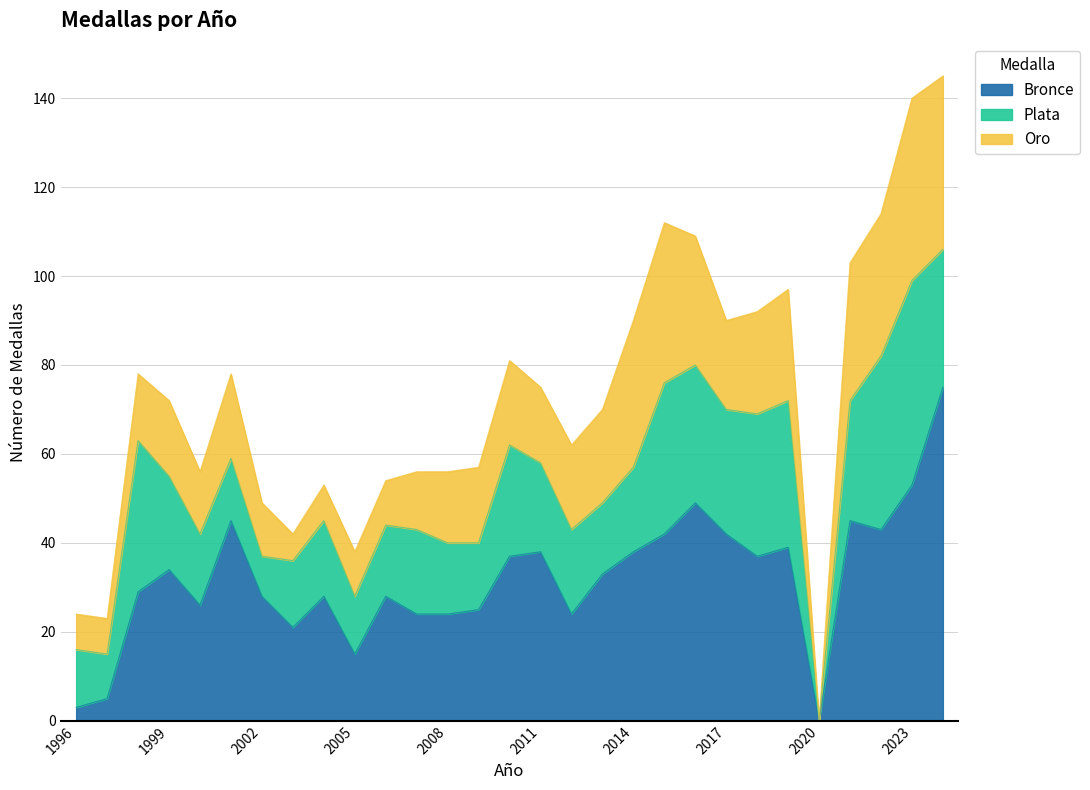

Rank the categories by Plata value from lowest to highest.

2020, 2002, 1997, 1996, 2005, 2001, 2003, 2009, 2000, 2006, 2008, 2013, 2004, 2007, 2012, 2014, 2011, 1999, 2010, 2021, 2017, 2016, 2024, 2018, 2019, 1998, 2015, 2022, 2023